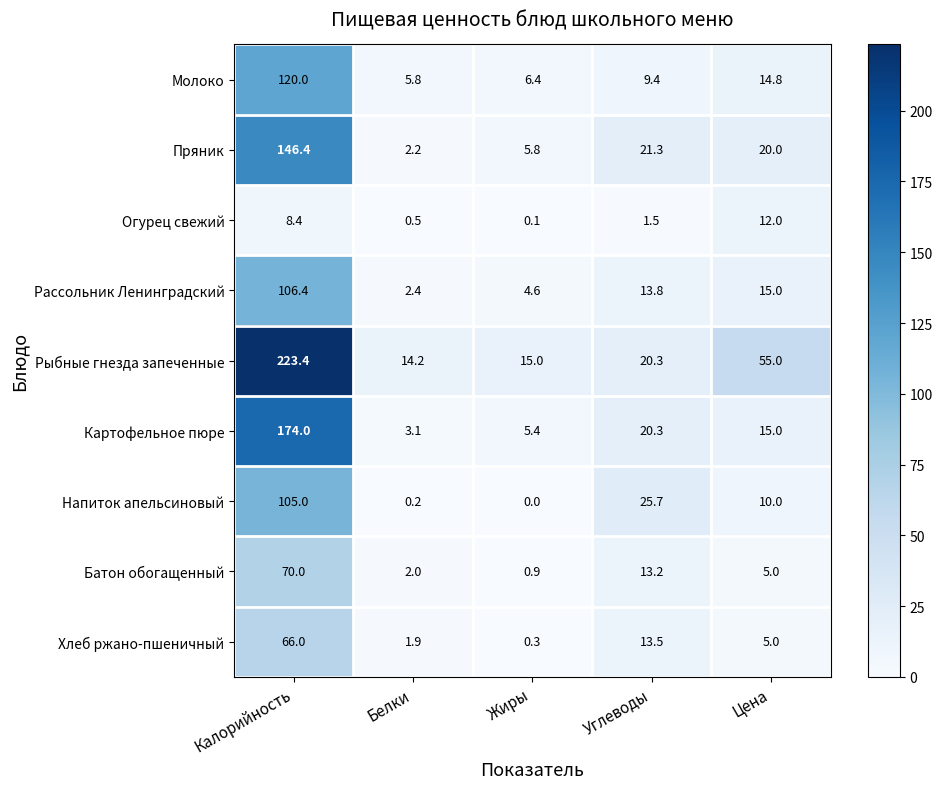

At which category is the sum across all series the highest?

Калорийность